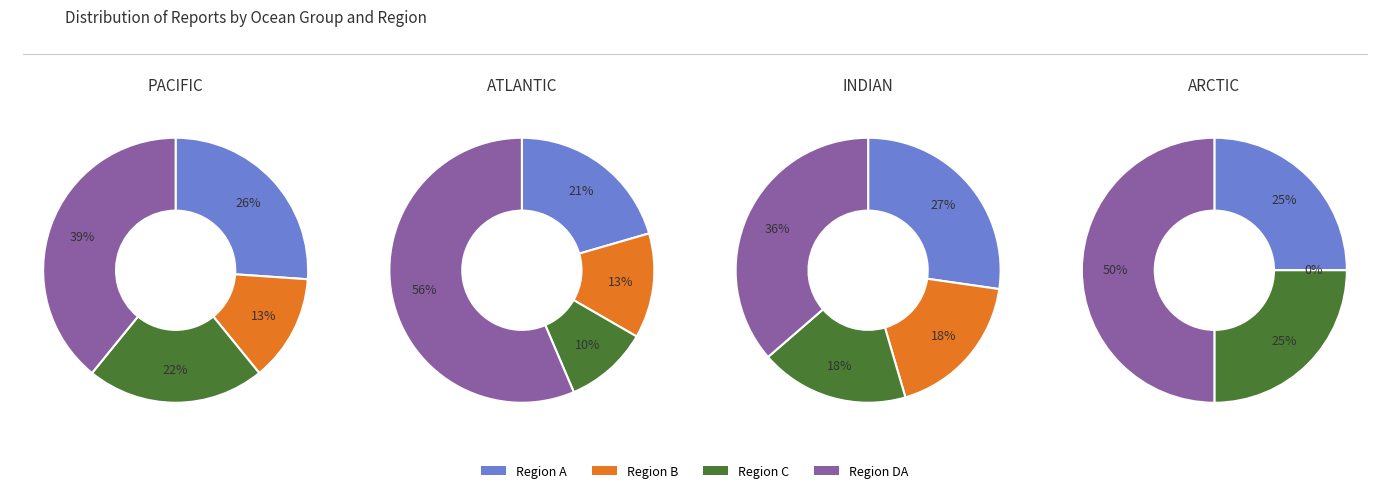

To the nearest percent, what is the average slice percentage?

25%